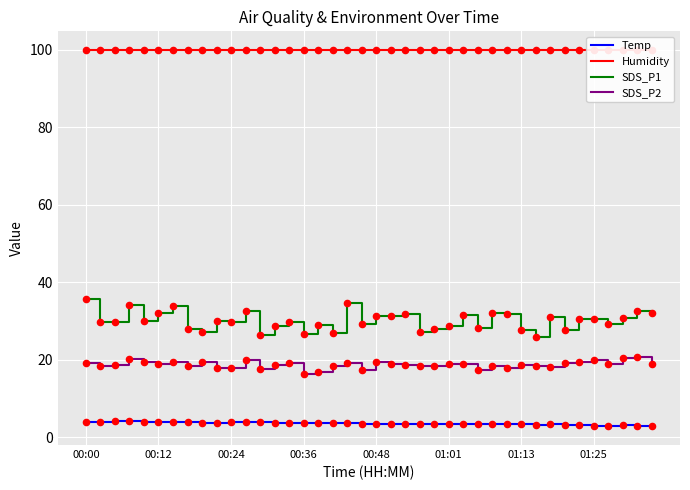

True or false: SDS_P2 and Temp intersect in this chart.

False